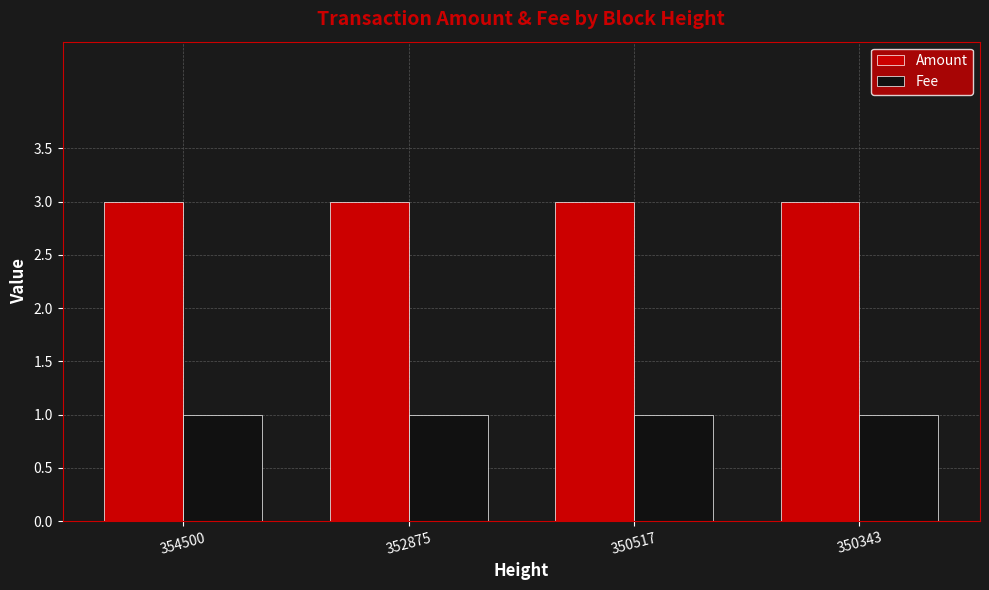

What is the highest value of the Amount series?

3